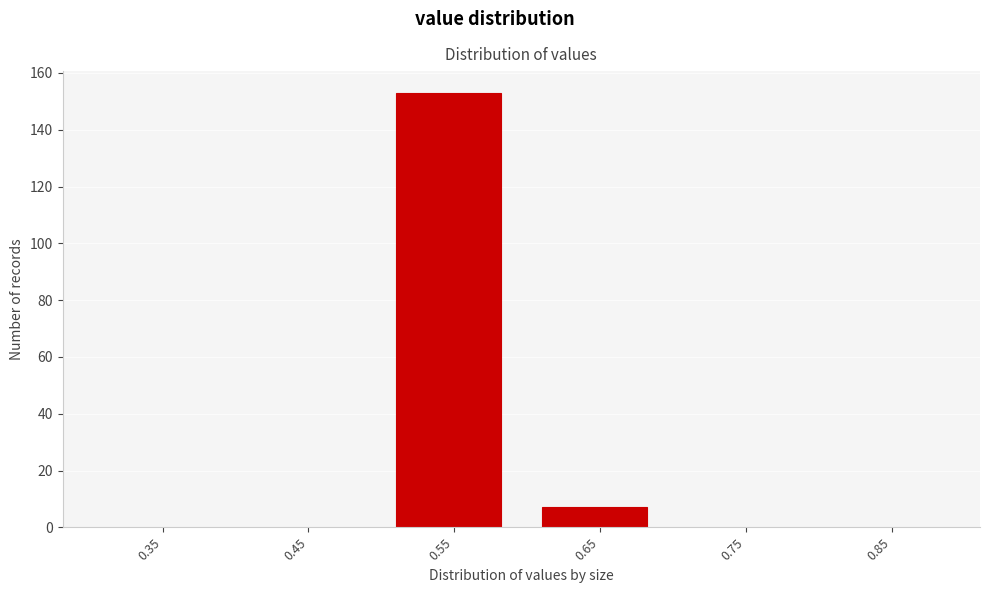

Reading left to right, what are all the values shown in this chart?

0.35=0	0.45=0	0.55=153	0.65=7	0.75=0	0.85=0